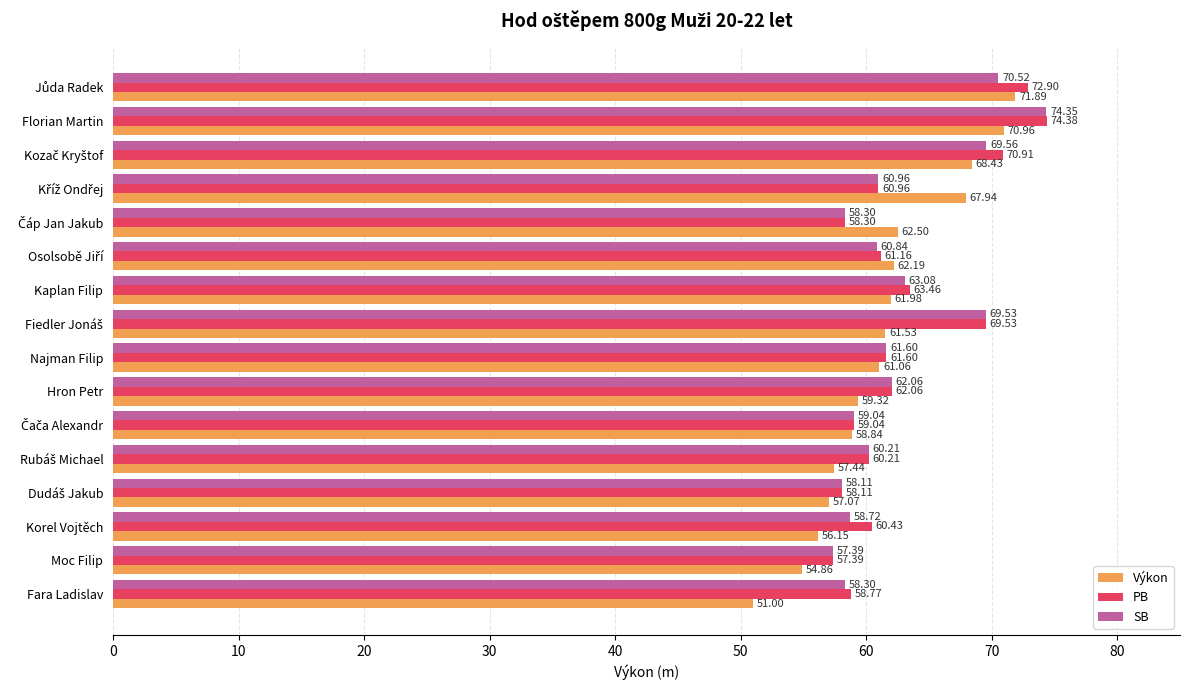

Which series has the largest range (max minus min)?

Výkon